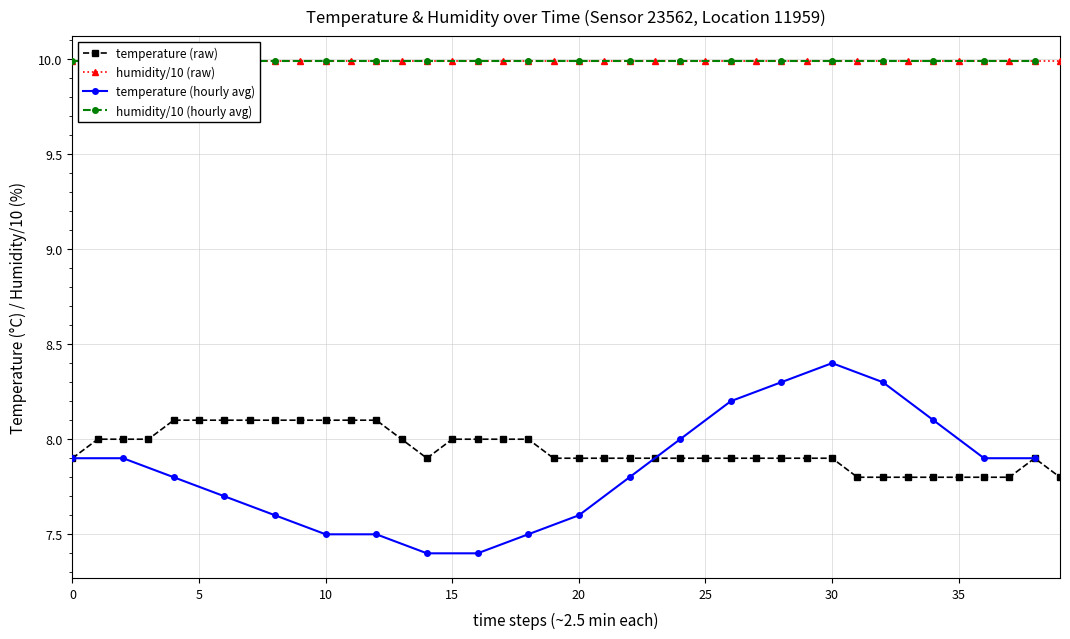

What is the maximum value for temperature (hourly avg)?

8.4